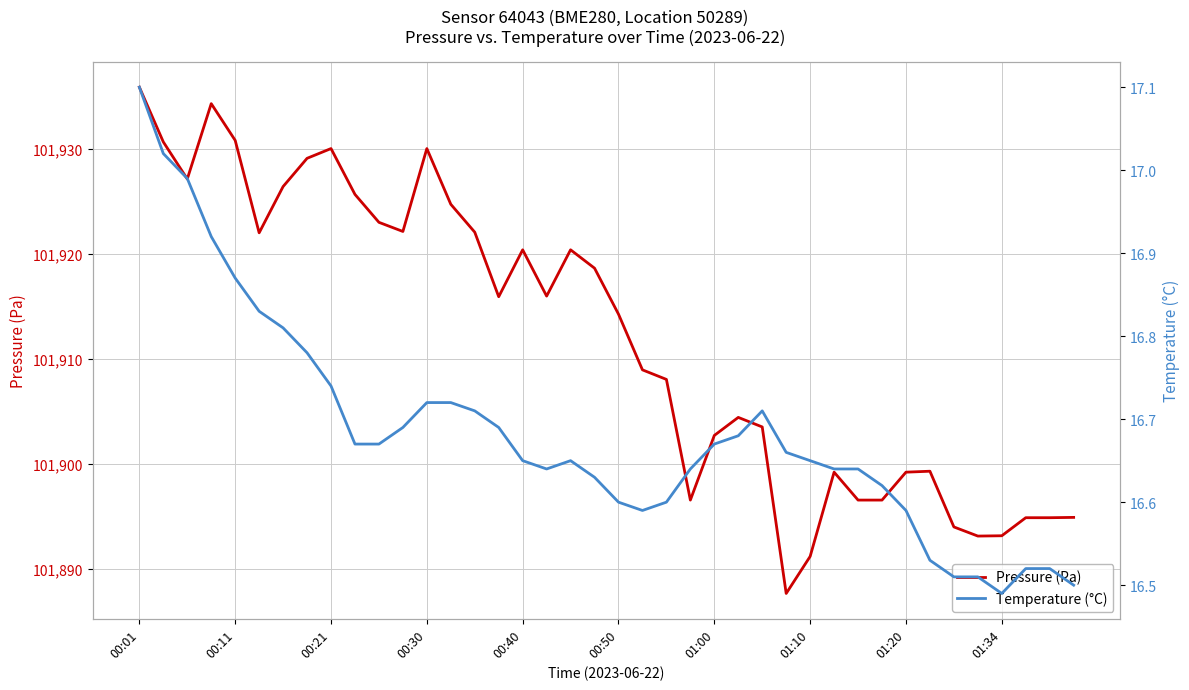

How many lines are shown in the chart?

2